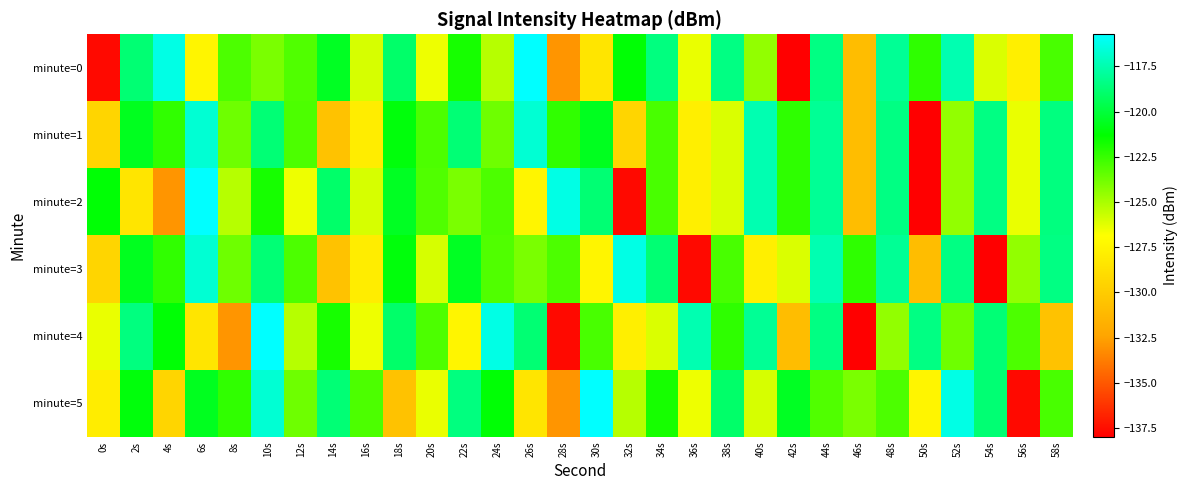

Which label corresponds to the largest value in the chart?

26s